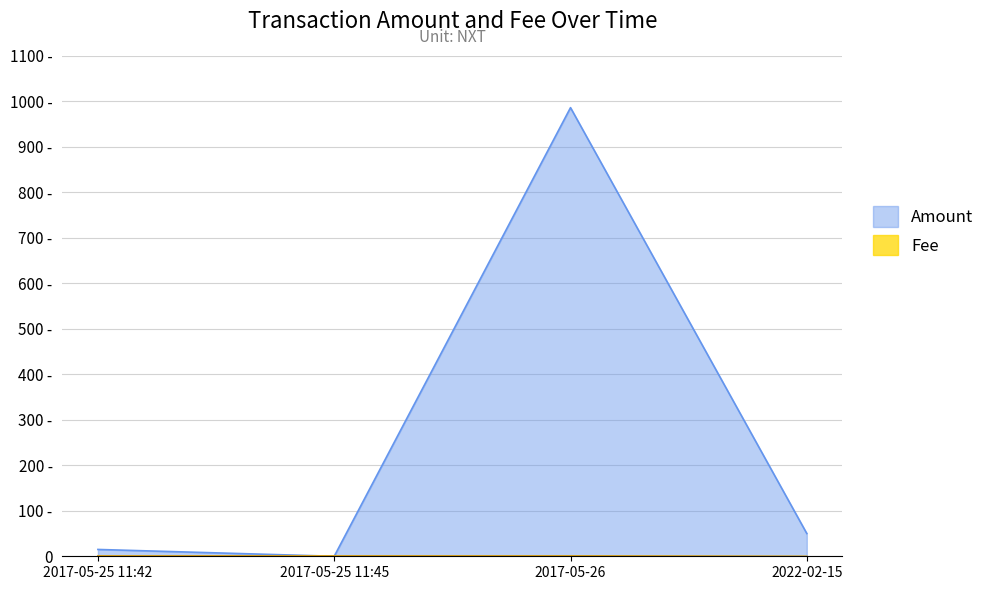

At which category does Amount reach its first local valley?

2017-05-25 11:45